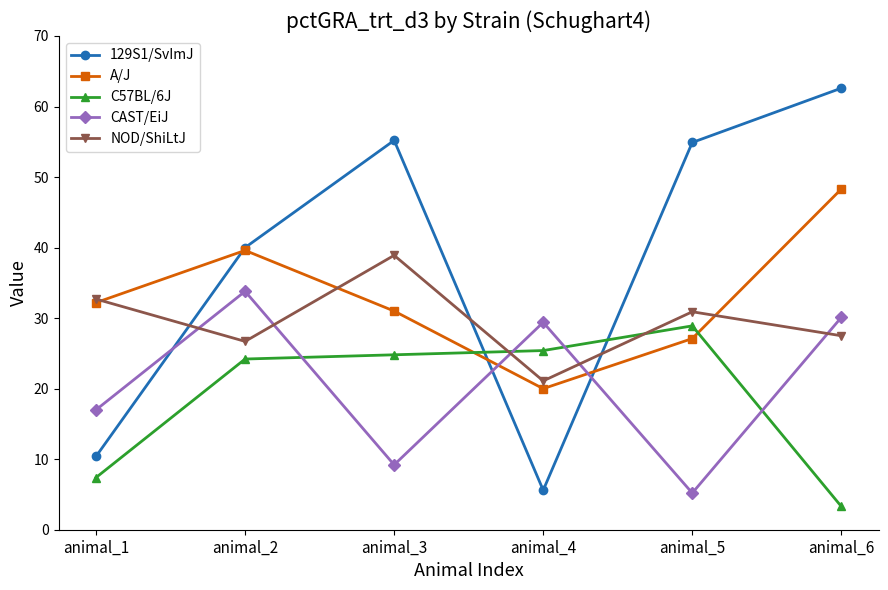

Is it true that 129S1/SvImJ equals 62.6 at animal_6?

True